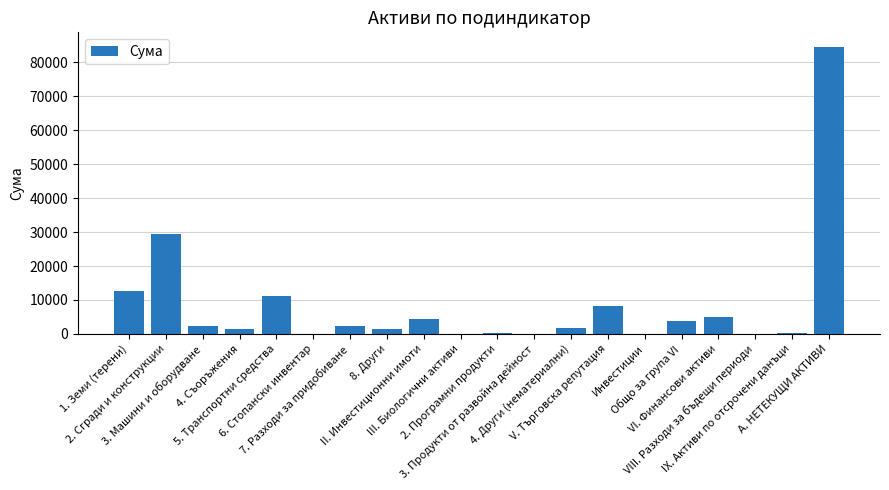

Which label corresponds to the largest value in the chart?

А. НЕТЕКУЩИ АКТИВИ